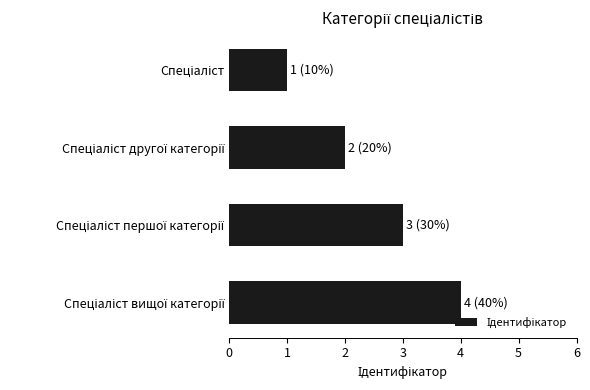

What is the greatest value displayed?

4